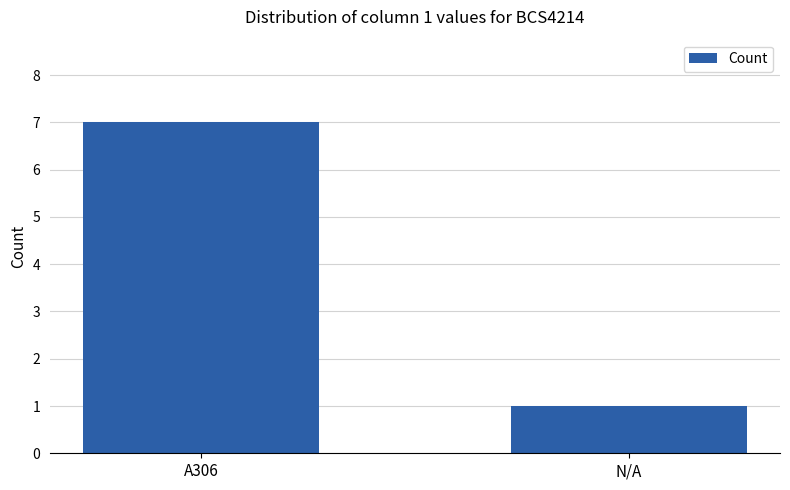

What is the sum of the values at A306 and N/A?

8